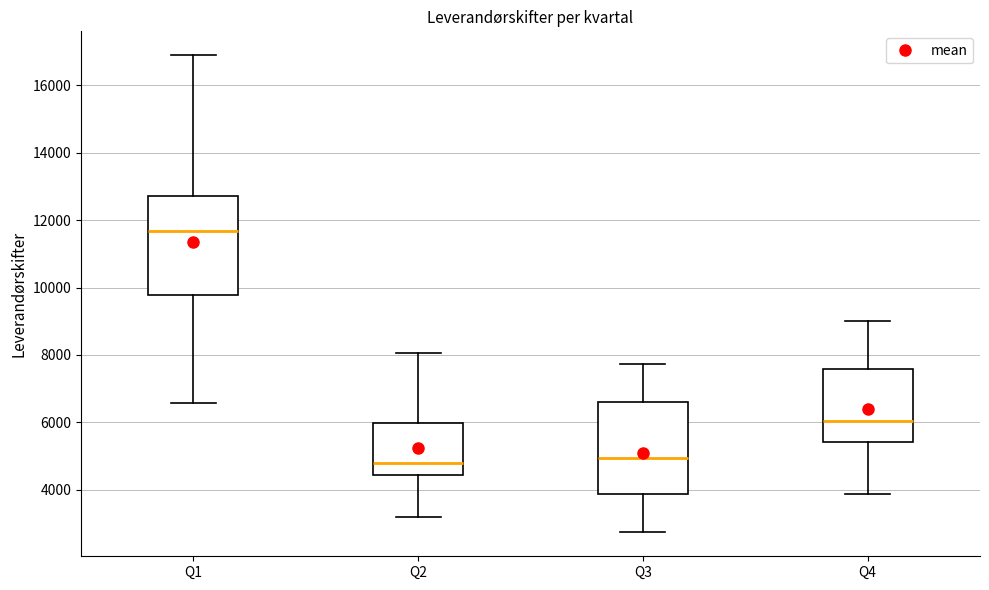

Where is the lower edge of the box for Q1 on the y-axis? The values are not printed on the chart, so give them approximately, as read against the axis.

9800